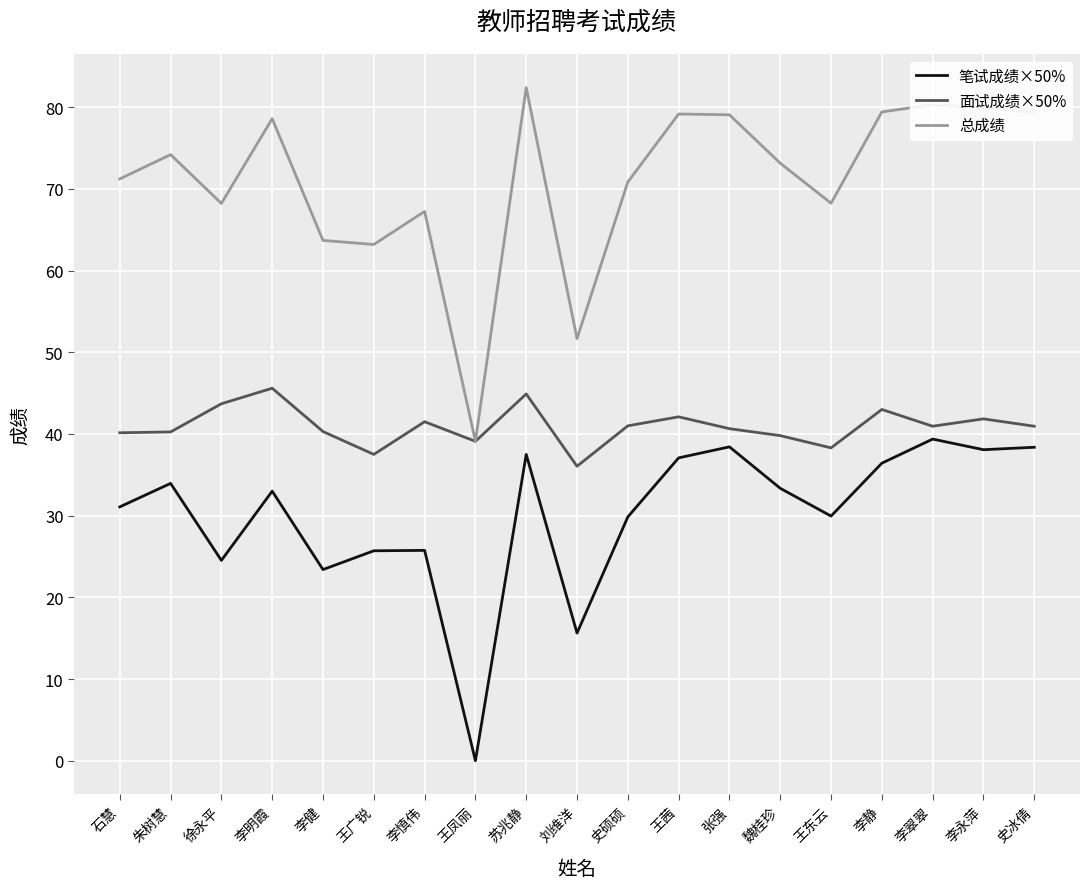

Which series changed the most between 朱树慧 and 李慎伟?

笔试成绩×50%